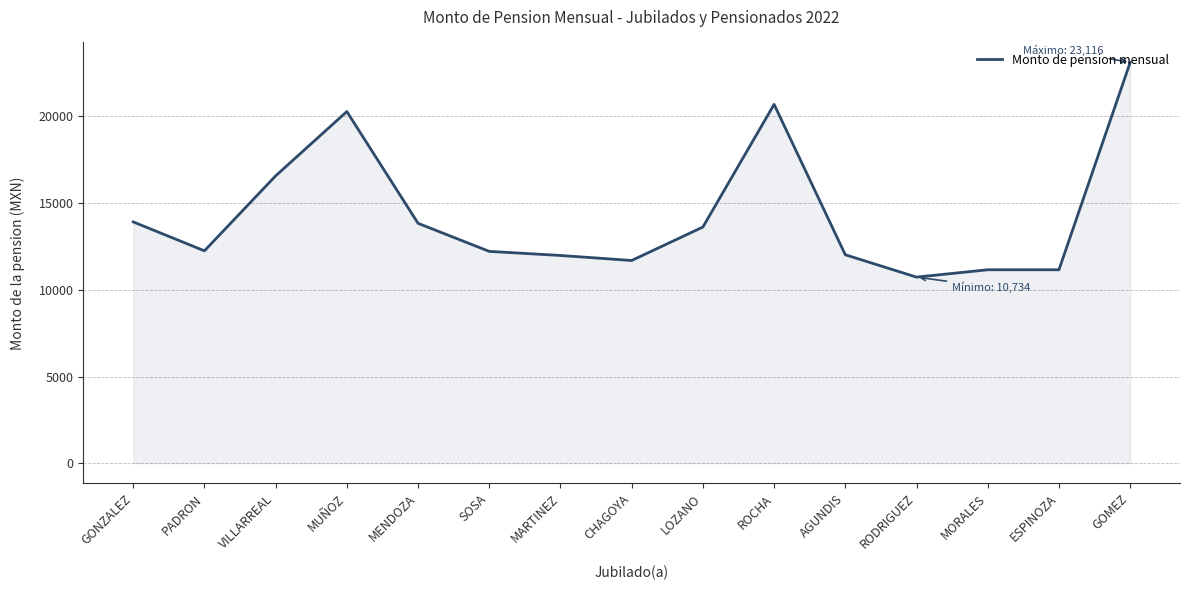

Is it true that the value at MORALES is 11158.0?

True